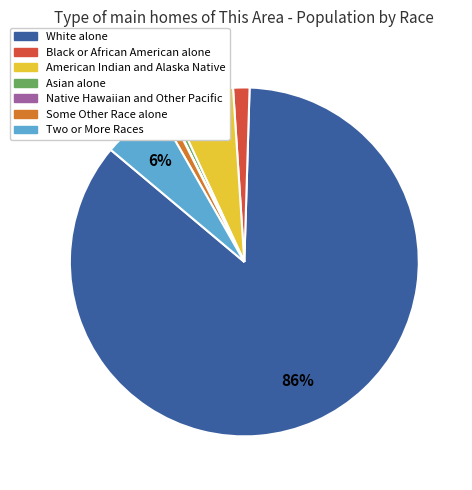

True or false: Two or More Races accounts for 20% of the total.

False